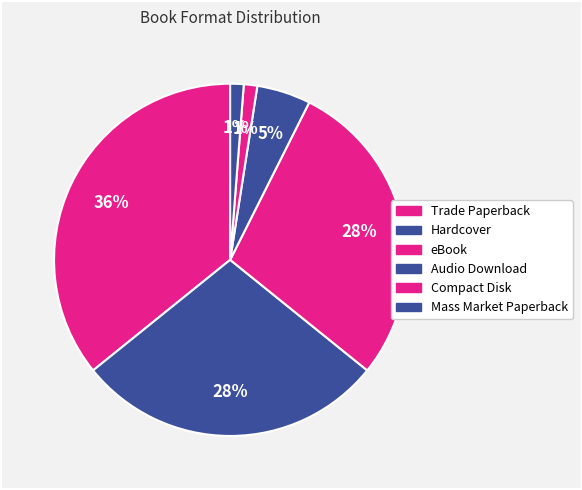

What percentage is the Mass Market Paperback slice, to the nearest percent?

1%